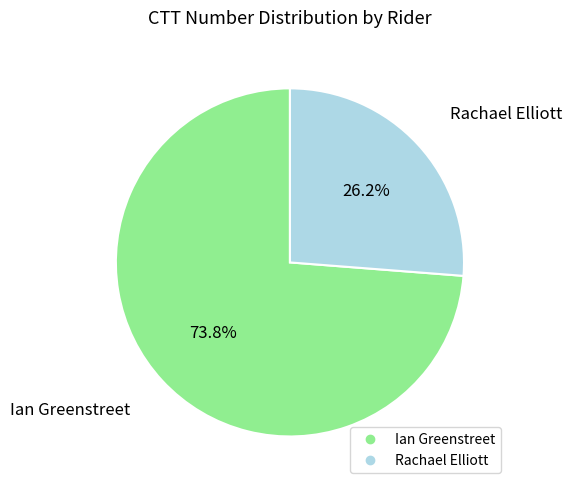

Approximately how many times larger is the value at Ian Greenstreet compared to Rachael Elliott?

2.8